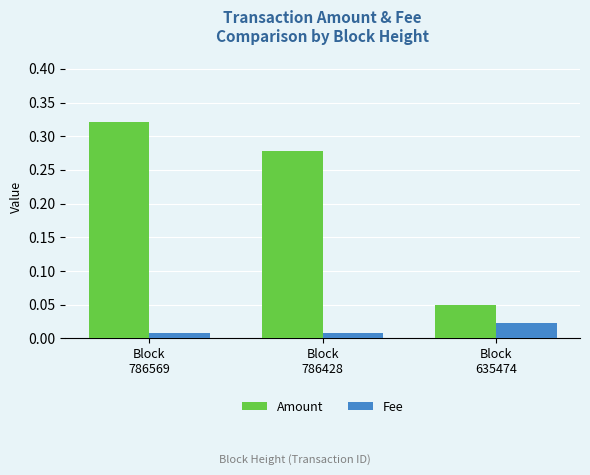

How many groups of bars are there?

3